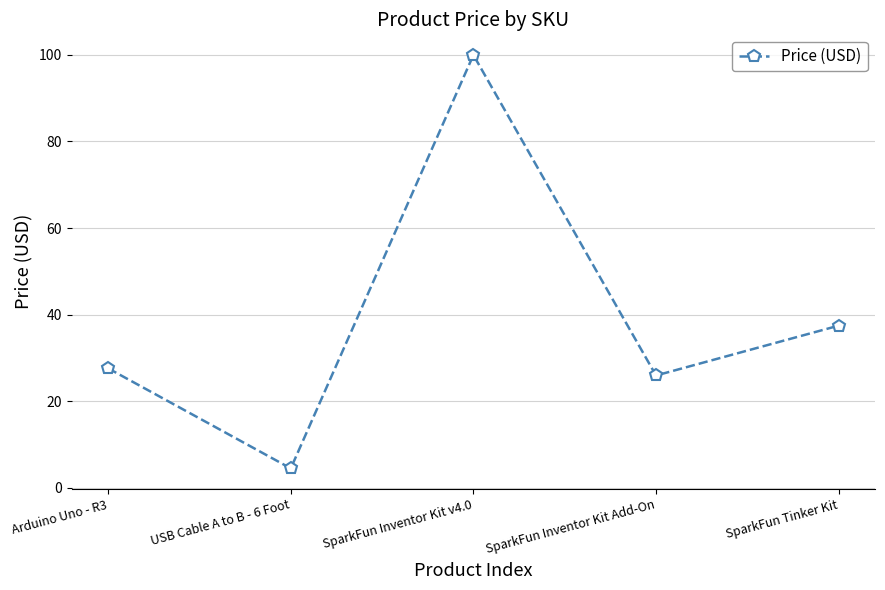

True or false: the data shows 25.9 at SparkFun Inventor Kit Add-On.

True